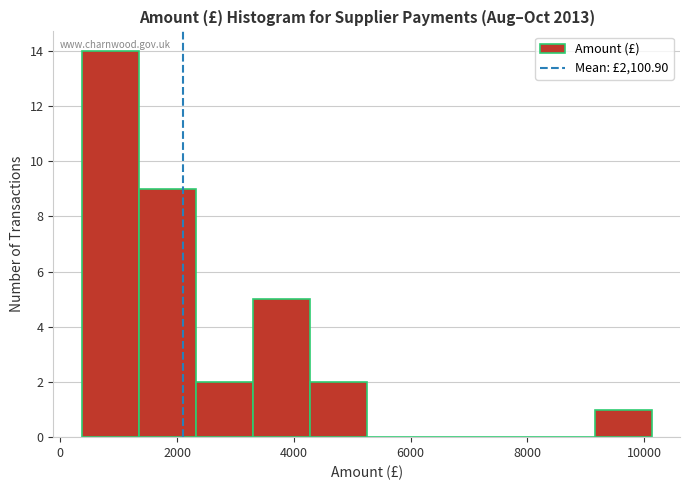

How tall is the bar that spans 4200 to 5200 on the x-axis? Neither the bar edges nor the heights are printed on the chart, so give them approximately, as read against the axes.

2